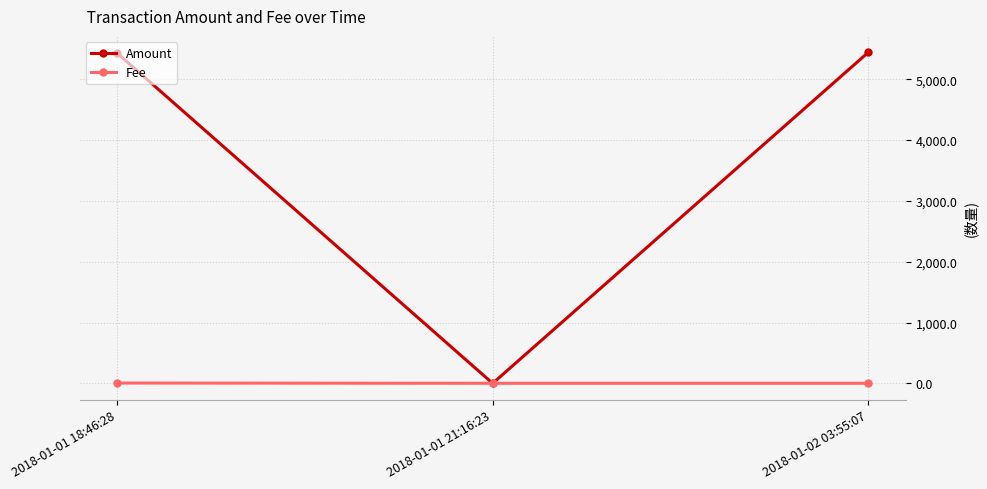

What is the value of the Fee point at the 2nd from the left?

1.0